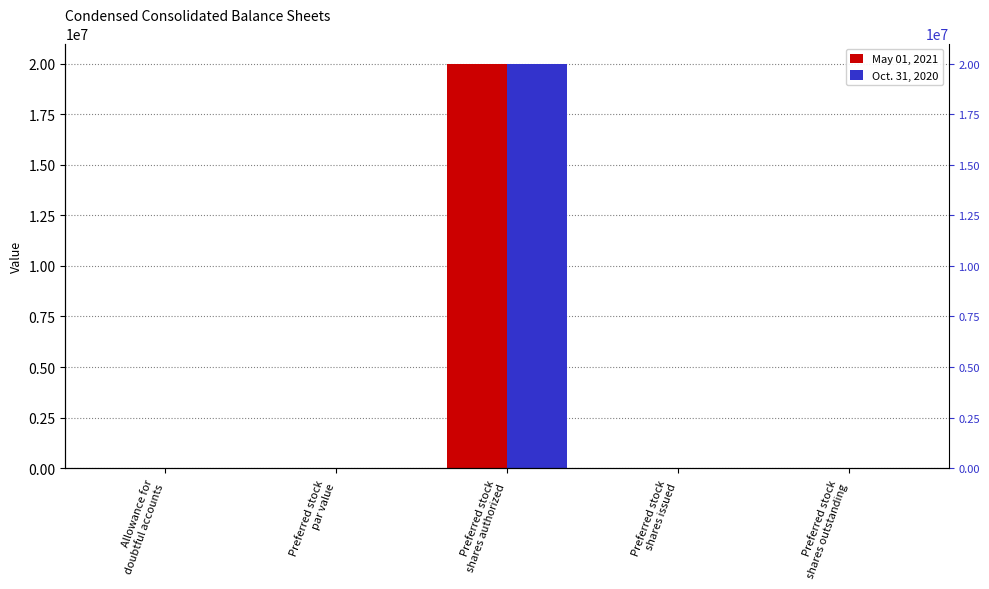

True or false: Oct. 31, 2020 has a value of 0.0 at Preferred stock
par value.

False